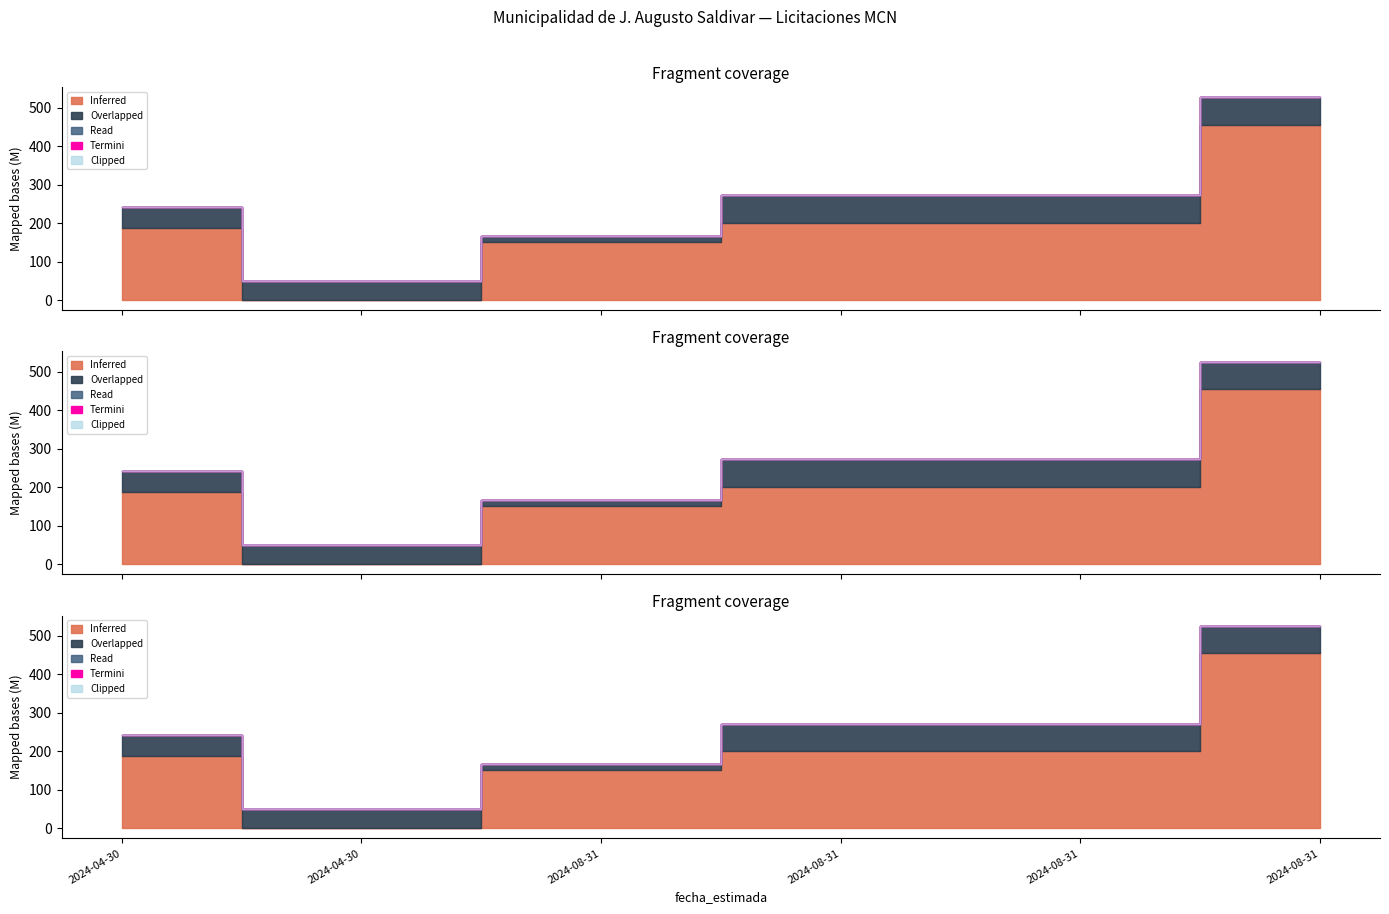

True or false: Inferred and Termini intersect in this chart.

False